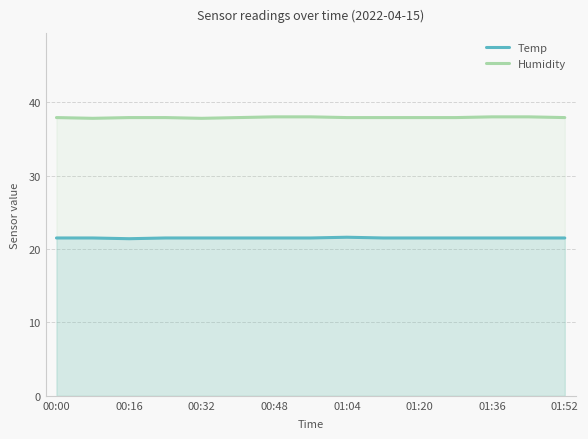

True or false: Temp and Humidity cross at least once.

False